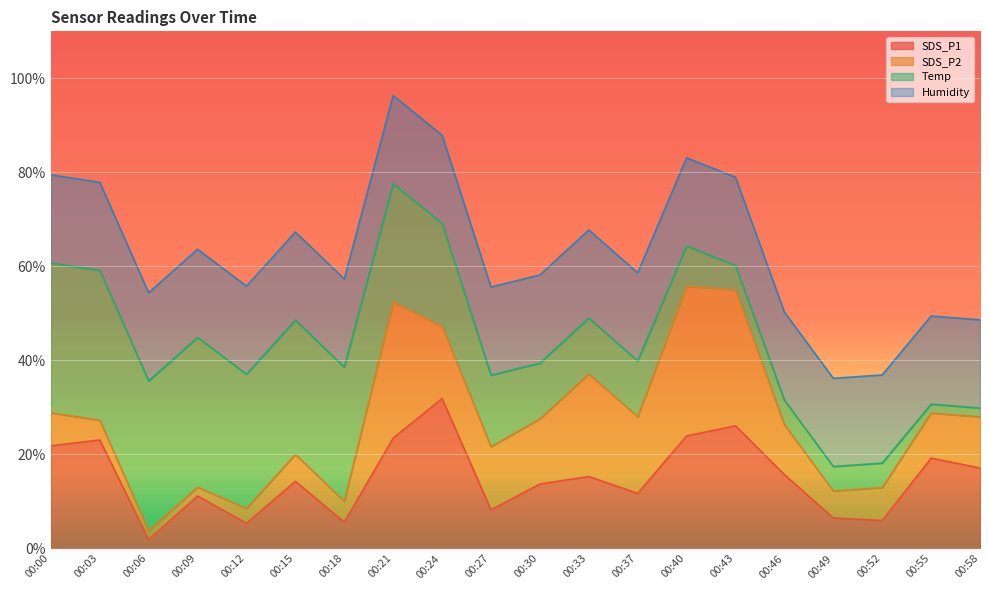

How many series are shown in this chart?

4